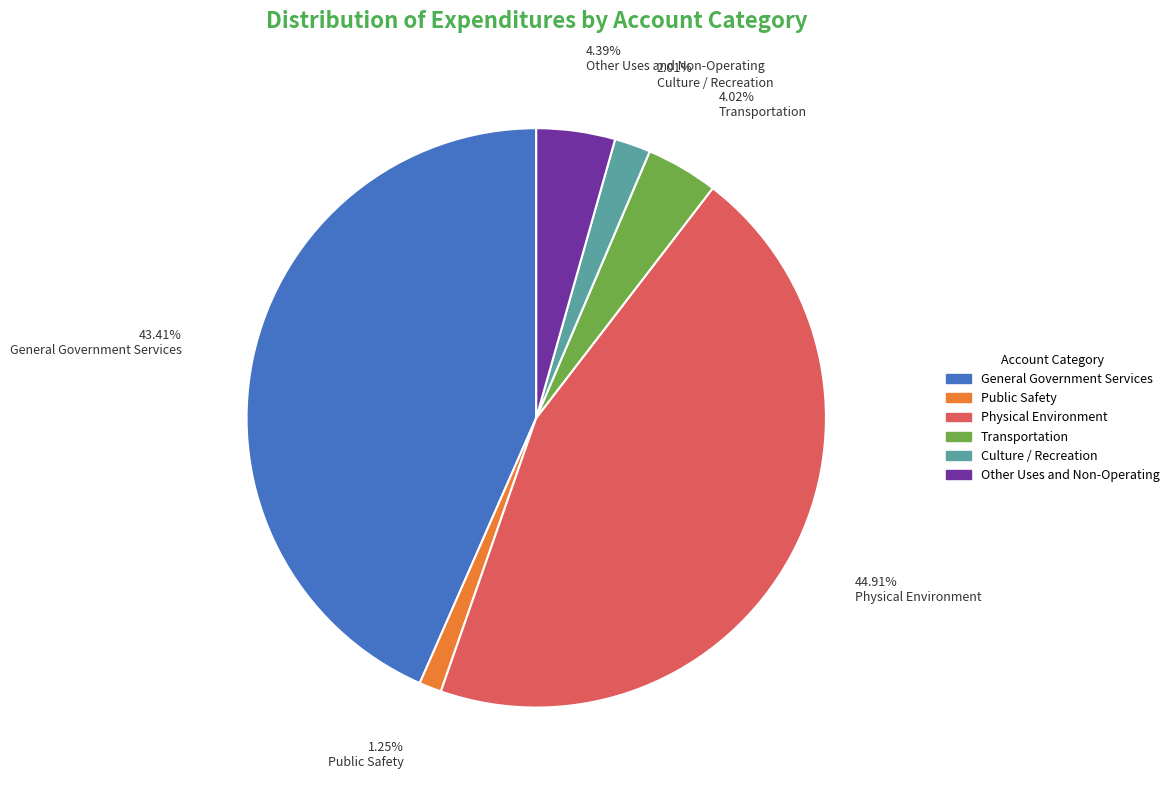

What percentage is the General Government Services slice, to the nearest percent?

43%